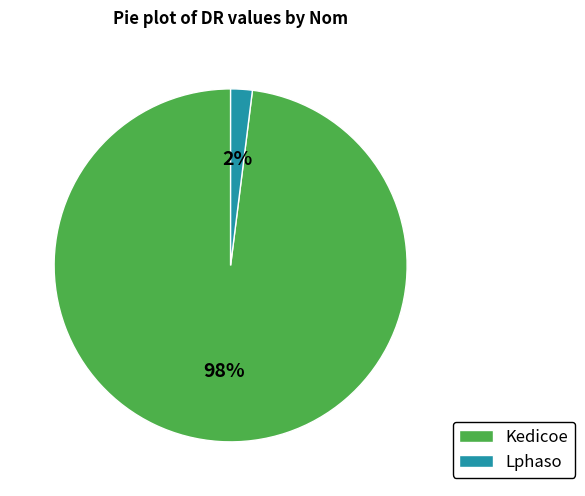

To the nearest percent, what is the average slice percentage?

50%